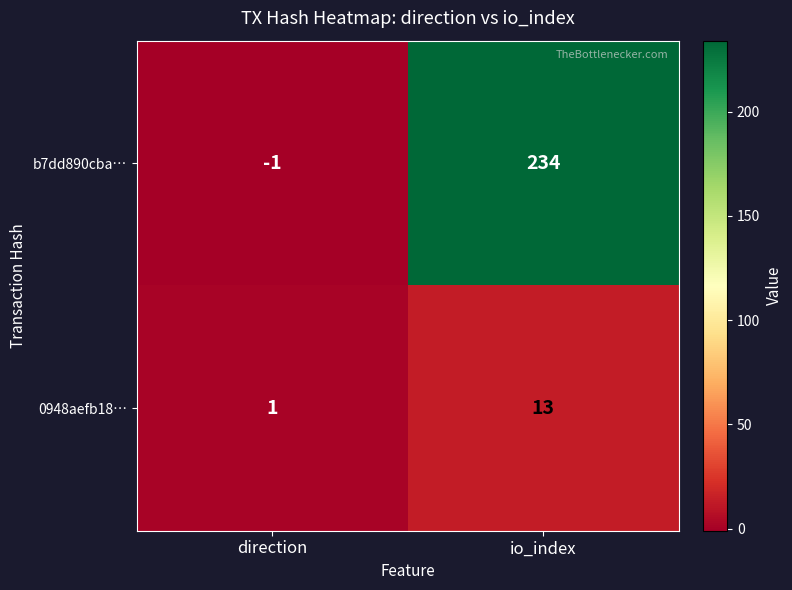

What is the difference between the 0948aefb18… values at direction and io_index?

12